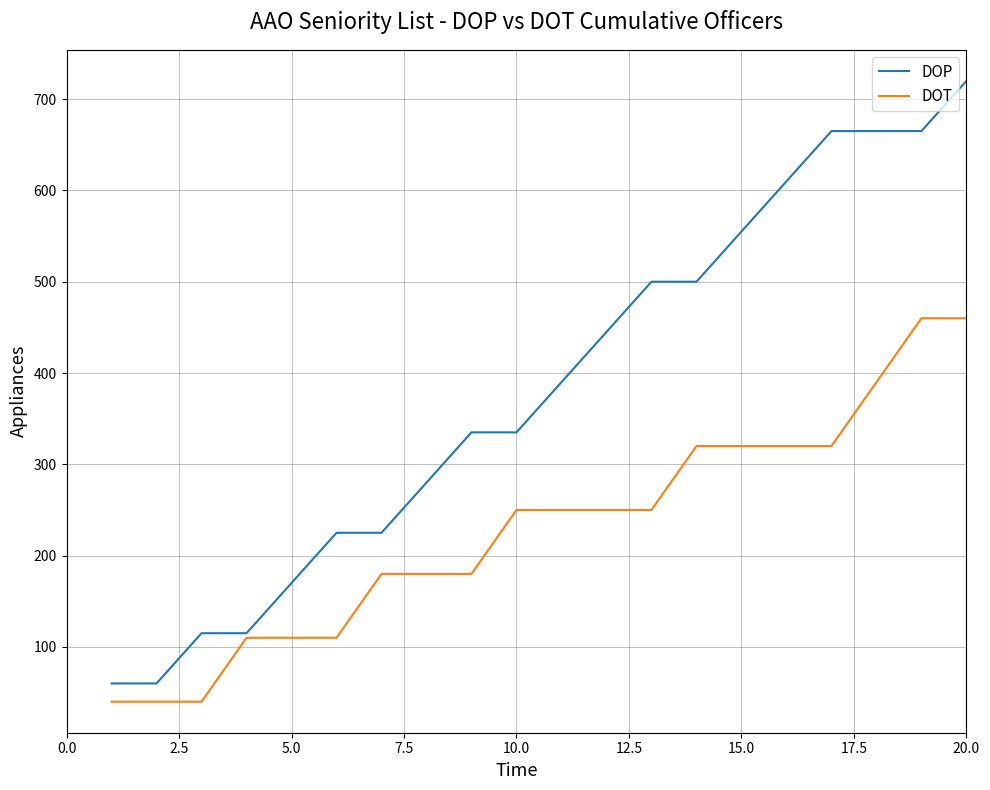

Which series has the widest spread of values?

DOP